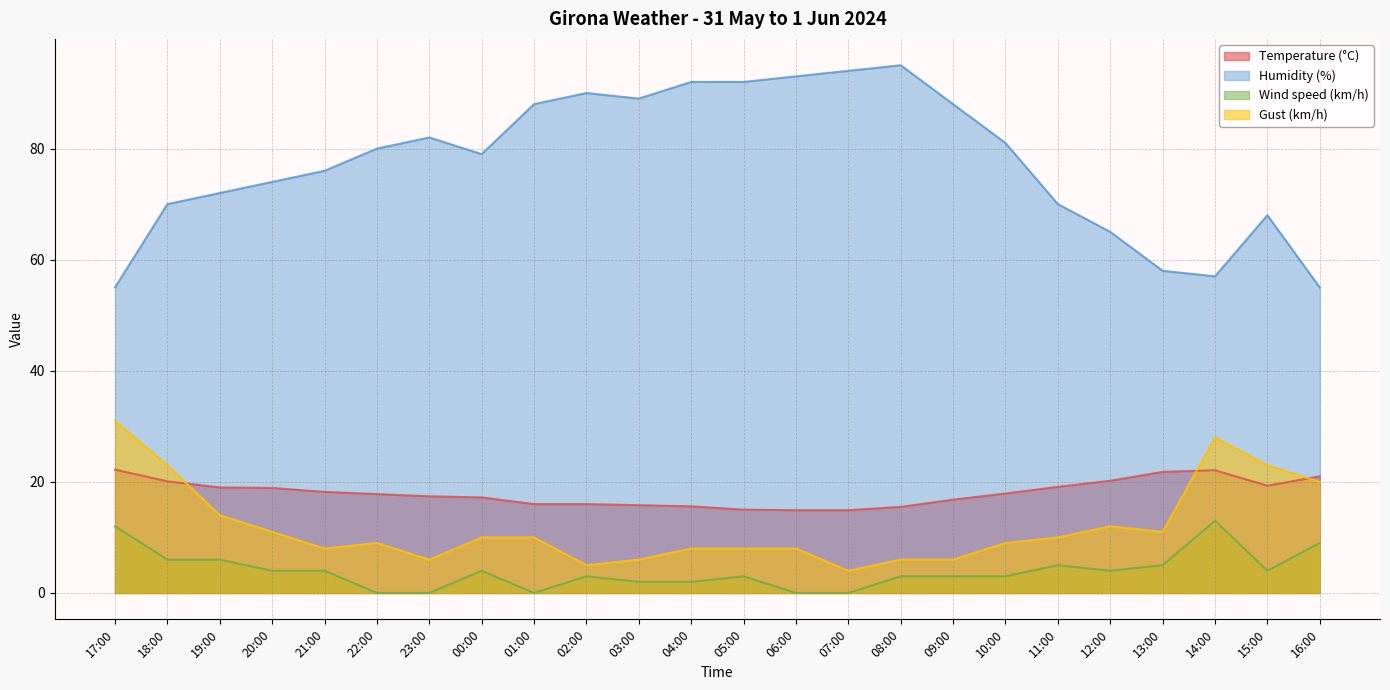

Does the chart have visible grid lines?

Yes